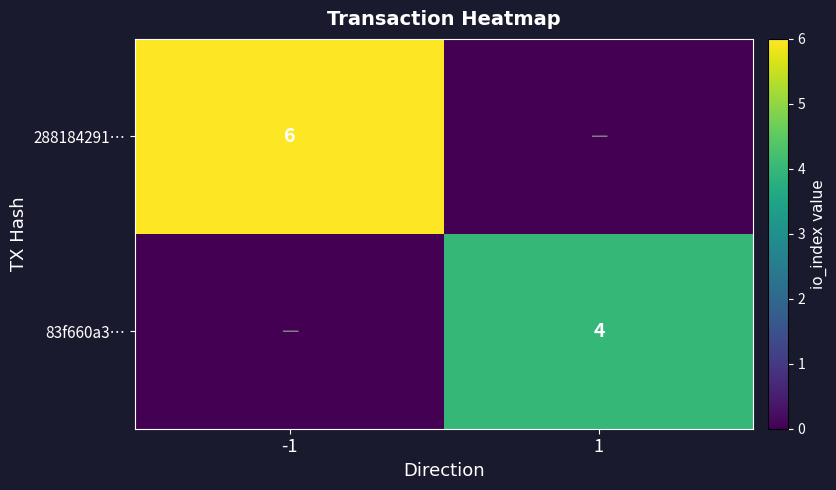

True or false: 288184291… has a value of 9 at -1.

False